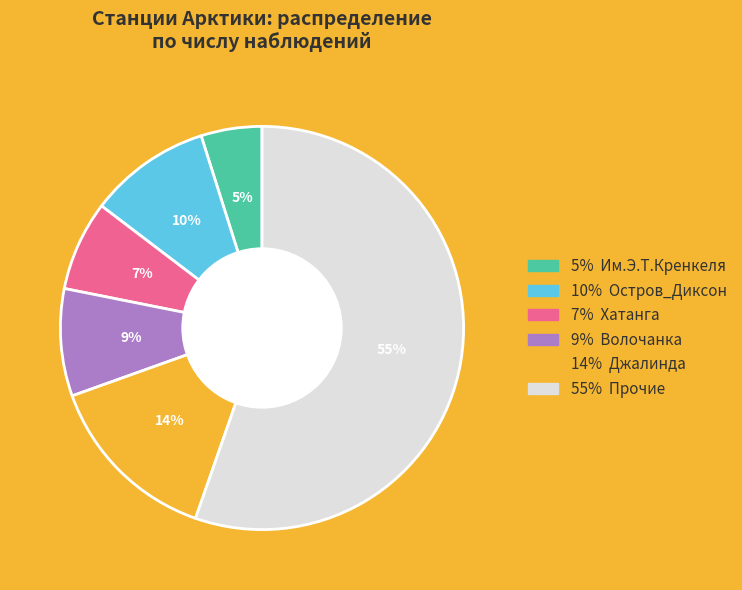

Does any single category account for the majority?

Yes